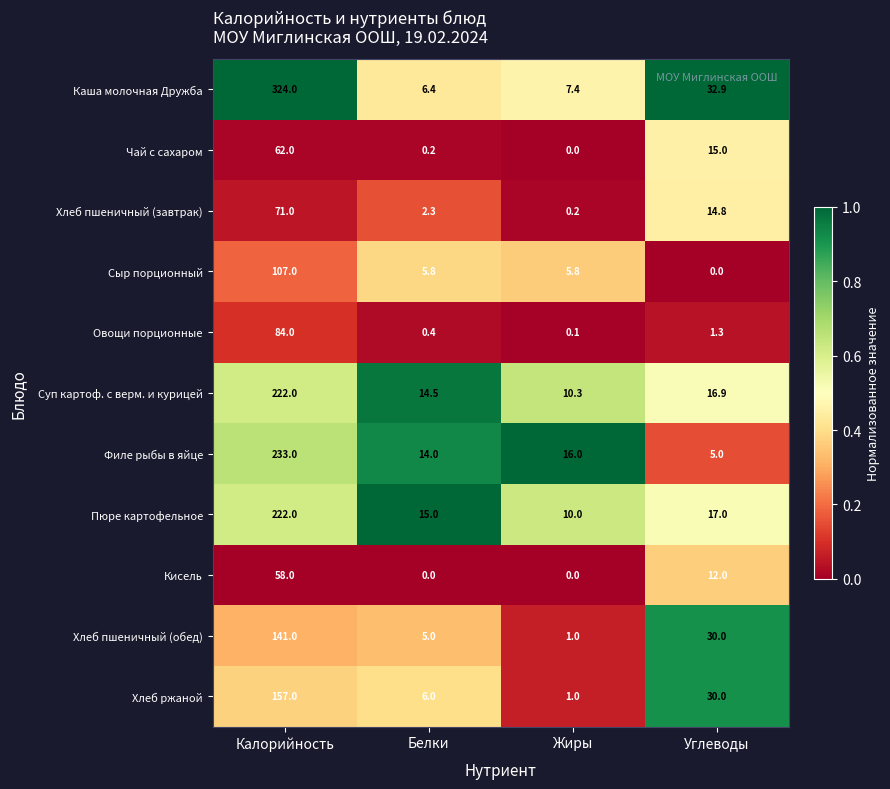

The value of Каша молочная Дружба at Жиры is 7.4. True or false?

True